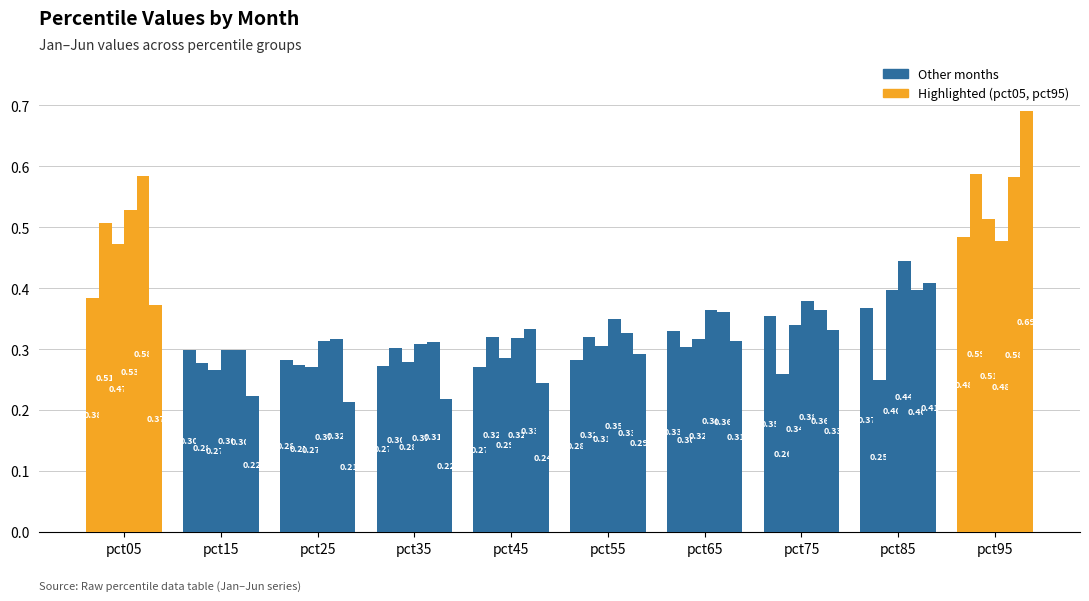

How many series are shown in this chart?

6